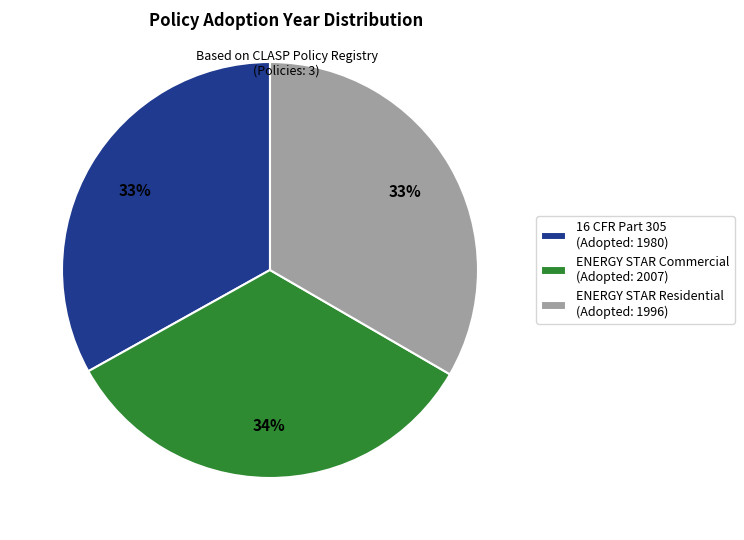

How many segments does this pie chart have?

3